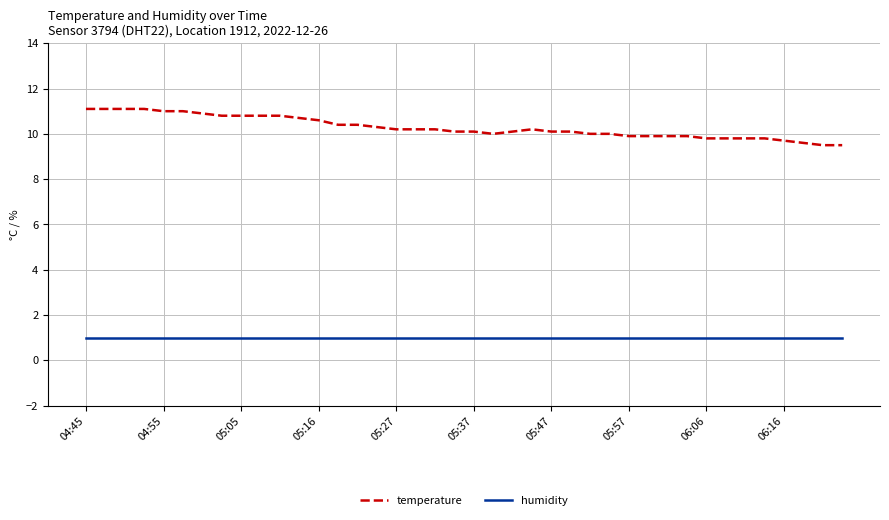

What are all the series names shown in the legend?

temperature, humidity